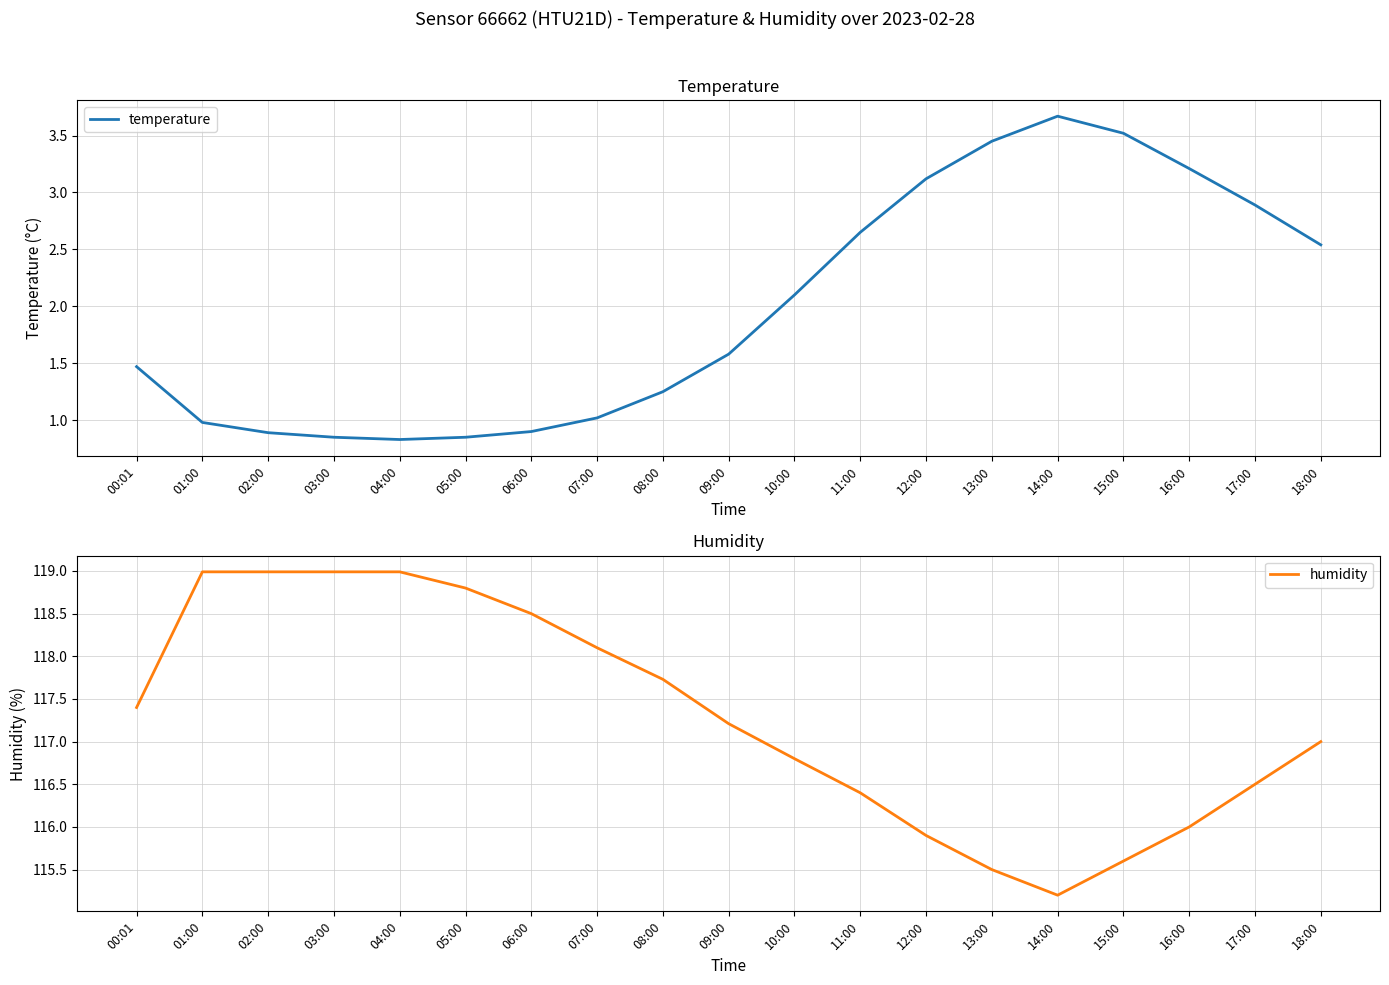

Reading right to left, extract all data points from this chart.

temperature: 18:00=2.5	17:00=2.9	16:00=3.2	15:00=3.5	14:00=3.7	13:00=3.5	12:00=3.1	11:00=2.6	10:00=2.1	09:00=1.6	08:00=1.2	07:00=1.0	06:00=0.9	05:00=0.8	04:00=0.8	03:00=0.8	02:00=0.9	01:00=1.0	00:01=1.5
humidity: 18:00=117.0	17:00=116.5	16:00=116.0	15:00=115.6	14:00=115.2	13:00=115.5	12:00=115.9	11:00=116.4	10:00=116.8	09:00=117.2	08:00=117.7	07:00=118.1	06:00=118.5	05:00=118.8	04:00=119.0	03:00=119.0	02:00=119.0	01:00=119.0	00:01=117.4